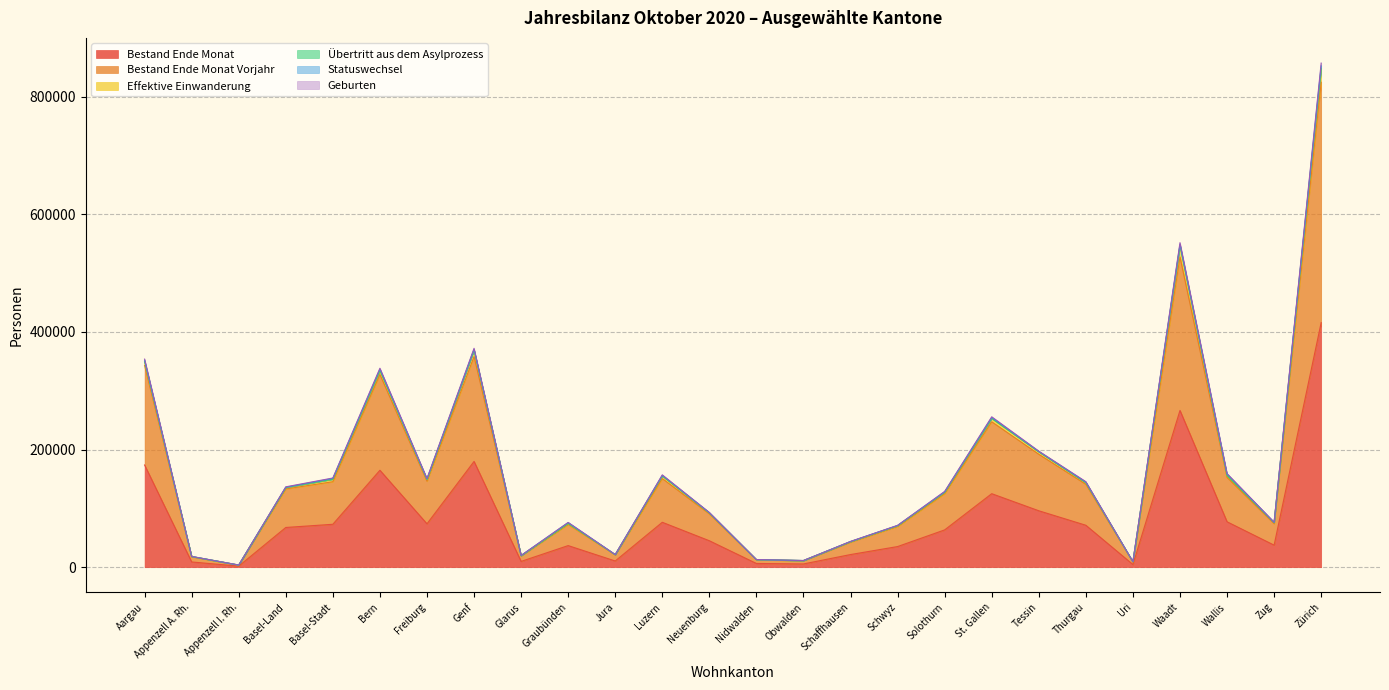

What is the minimum value shown in the chart?

1782